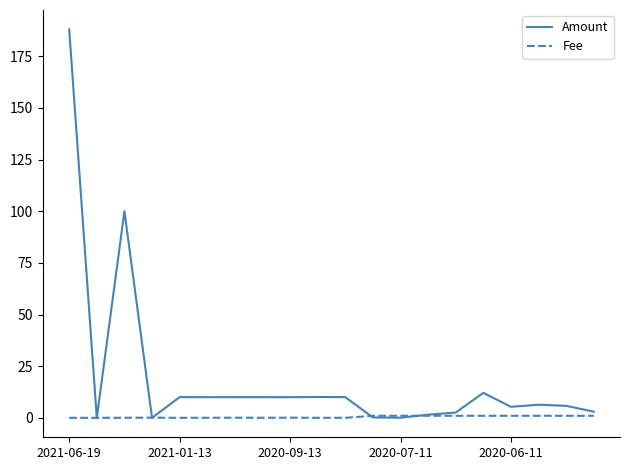

Which series has the largest total across all categories?

Amount